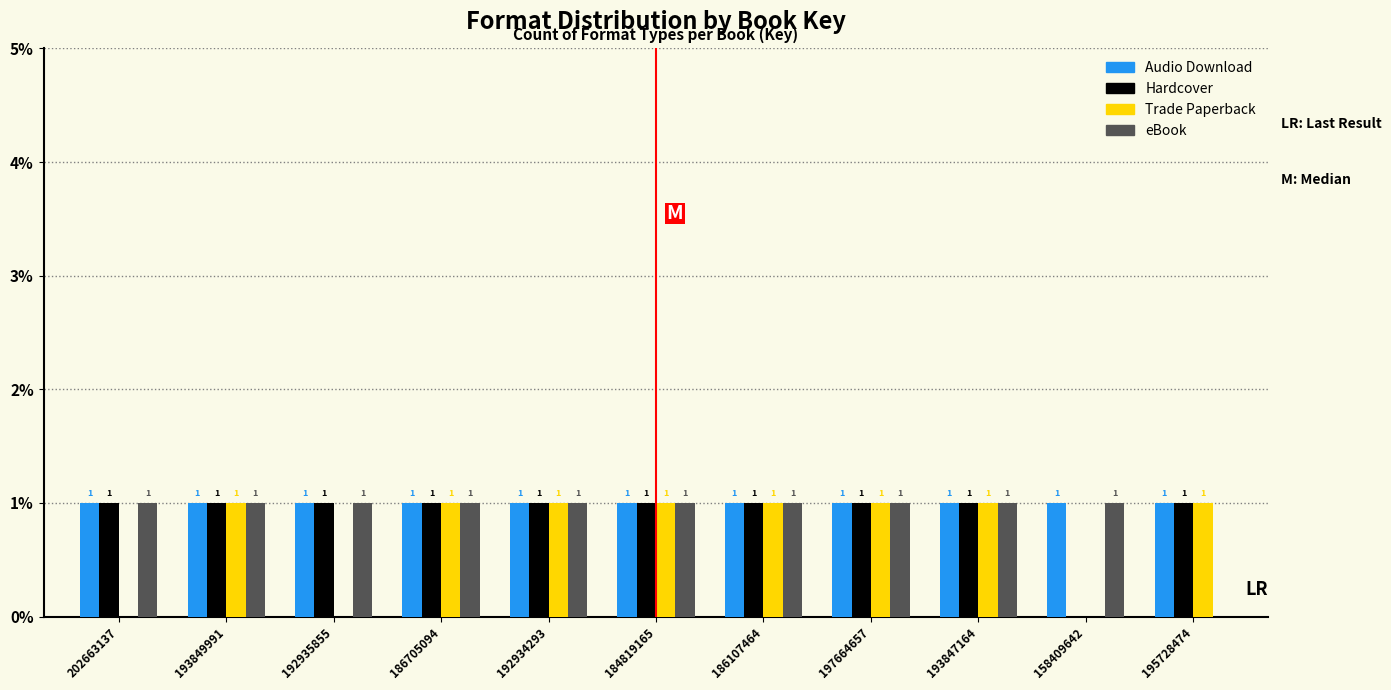

Reading left to right, extract all data points from this chart.

Audio Download: 202663137=1	193849991=1	192935855=1	186705094=1	192934293=1	184819165=1	186107464=1	197664657=1	193847164=1	158409642=1	195728474=1
Hardcover: 202663137=1	193849991=1	192935855=1	186705094=1	192934293=1	184819165=1	186107464=1	197664657=1	193847164=1	158409642=0	195728474=1
Trade Paperback: 202663137=0	193849991=1	192935855=0	186705094=1	192934293=1	184819165=1	186107464=1	197664657=1	193847164=1	158409642=0	195728474=1
eBook: 202663137=1	193849991=1	192935855=1	186705094=1	192934293=1	184819165=1	186107464=1	197664657=1	193847164=1	158409642=1	195728474=0